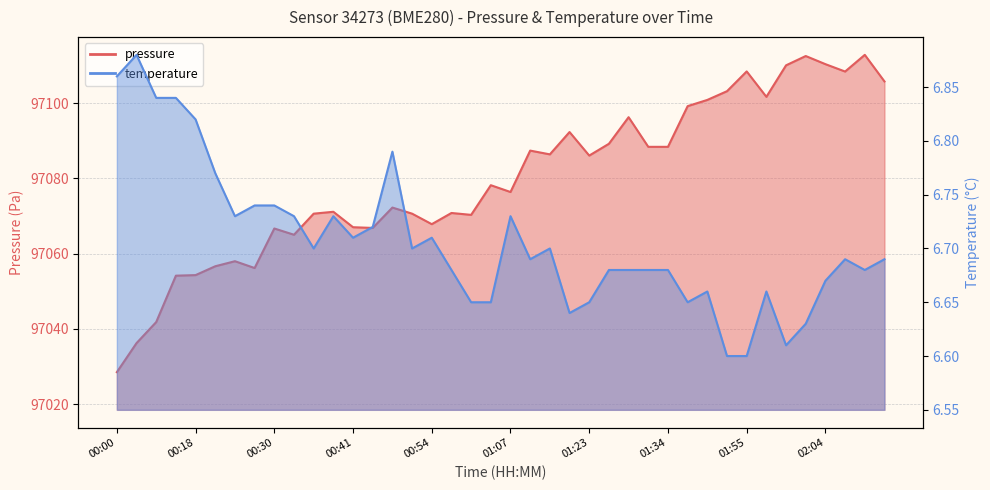

What is the value of the pressure point at the 29th from the left?

97088.4